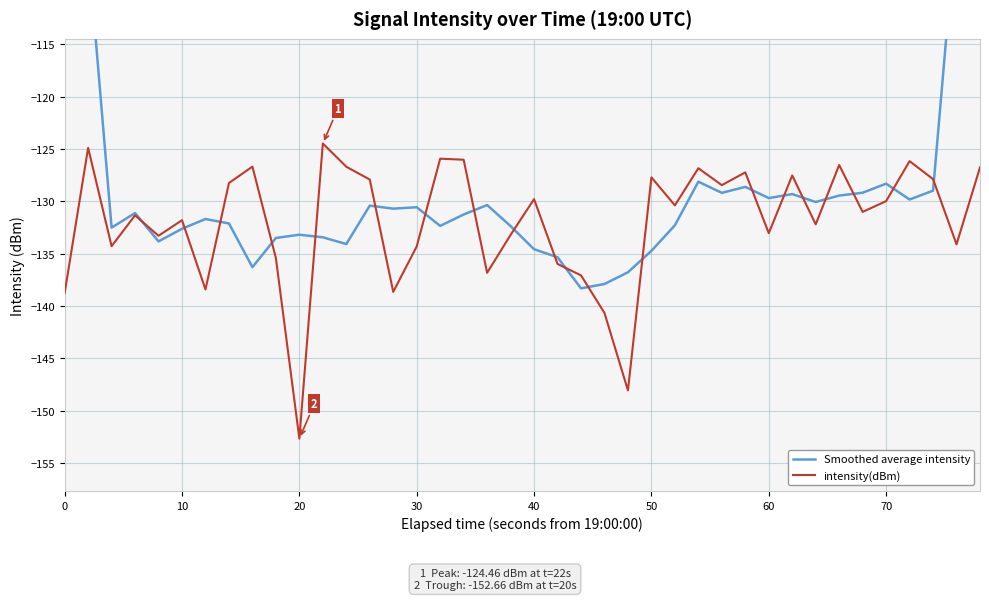

In intensity(dBm), how many points are higher than both neighbors (excluding endpoints)?

13